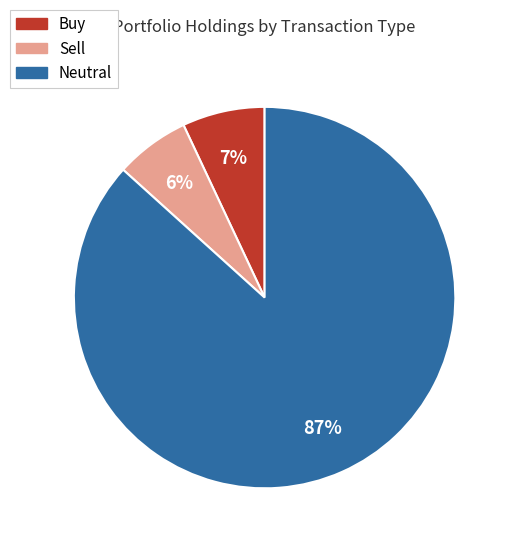

Is there a majority slice in this chart?

Yes